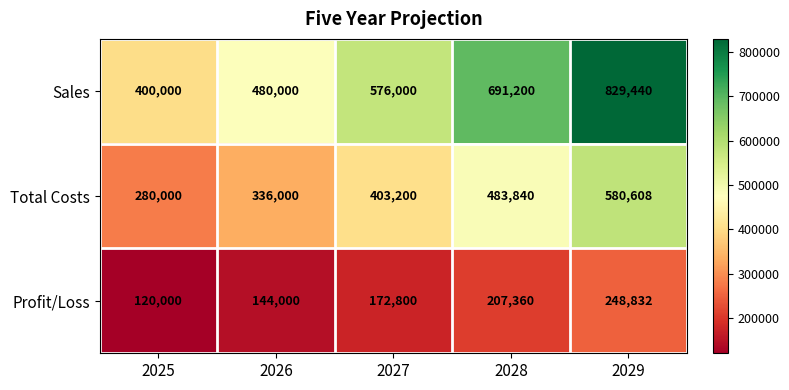

Which series has the largest range (max minus min)?

Sales